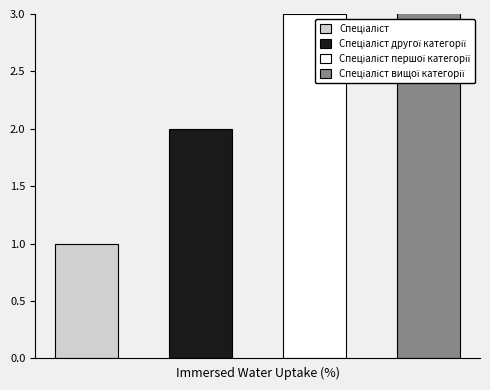

Rank the categories by value from lowest to highest.

Спеціаліст, Спеціаліст другої категорії, Спеціаліст першої категорії, Спеціаліст вищої категорії